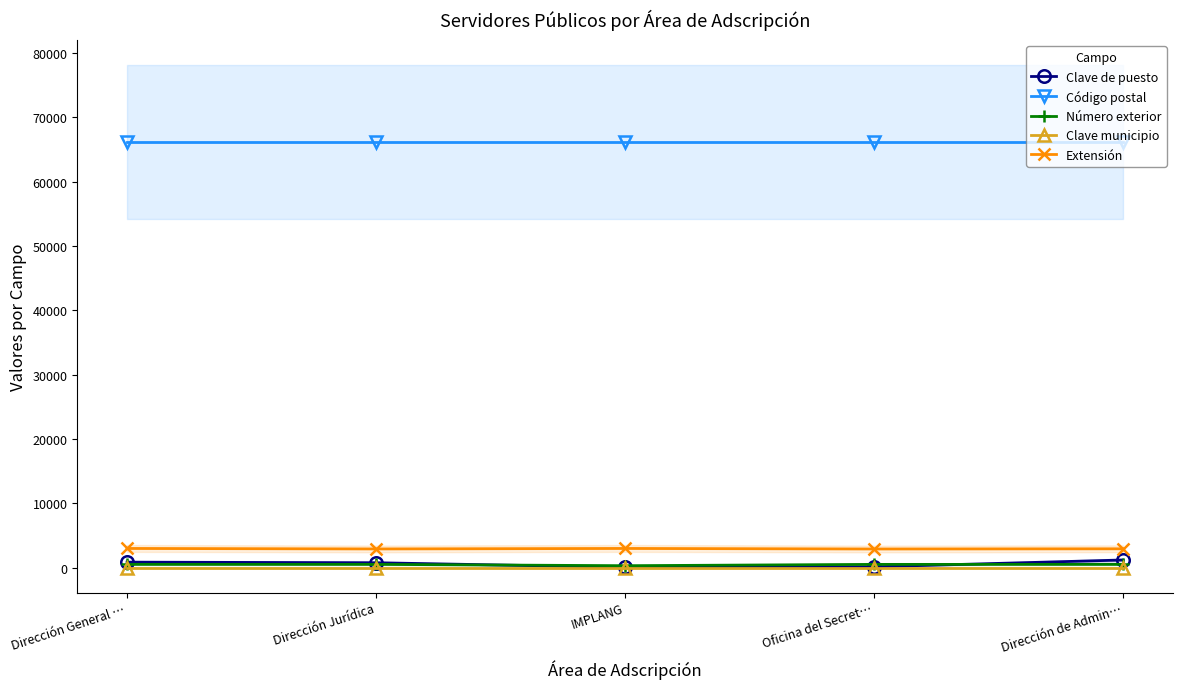

What is the difference between the second highest and second lowest values in the Extensión series?

74